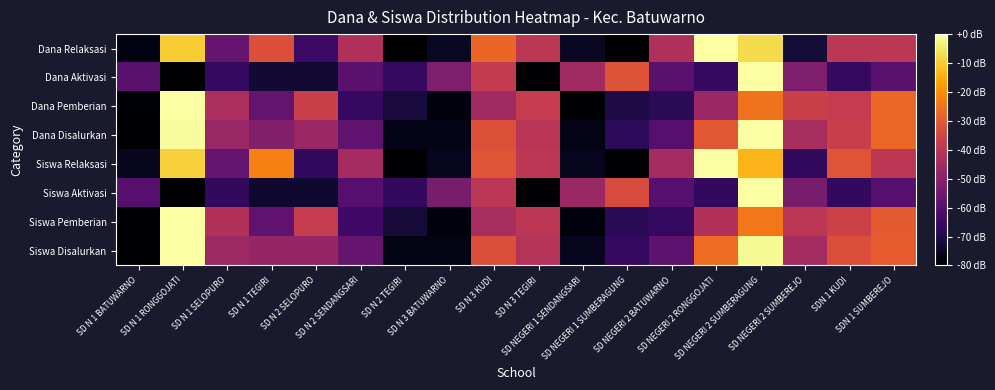

What is the spread (max minus min) of values at SD NEGERI 2 BATUWARNO?

25.6